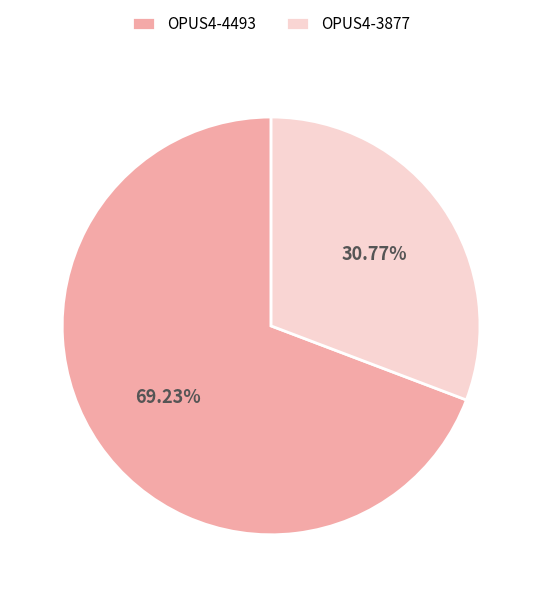

Rank the categories by value from lowest to highest.

OPUS4-3877, OPUS4-4493